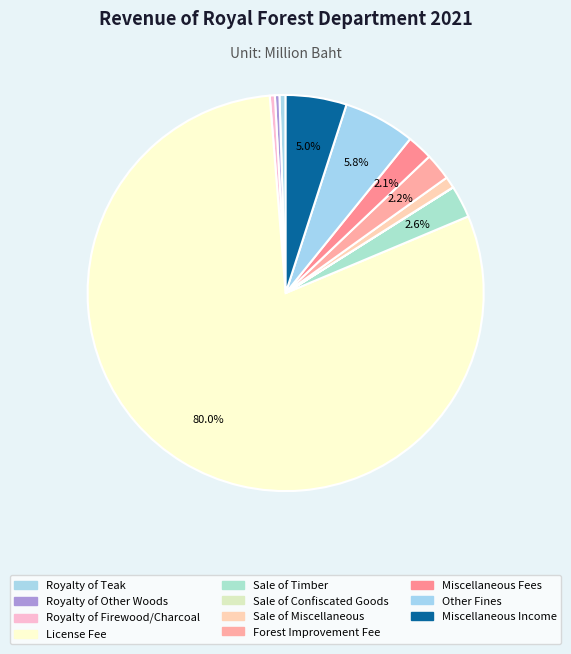

To the nearest percent, what is the average slice percentage?

9%